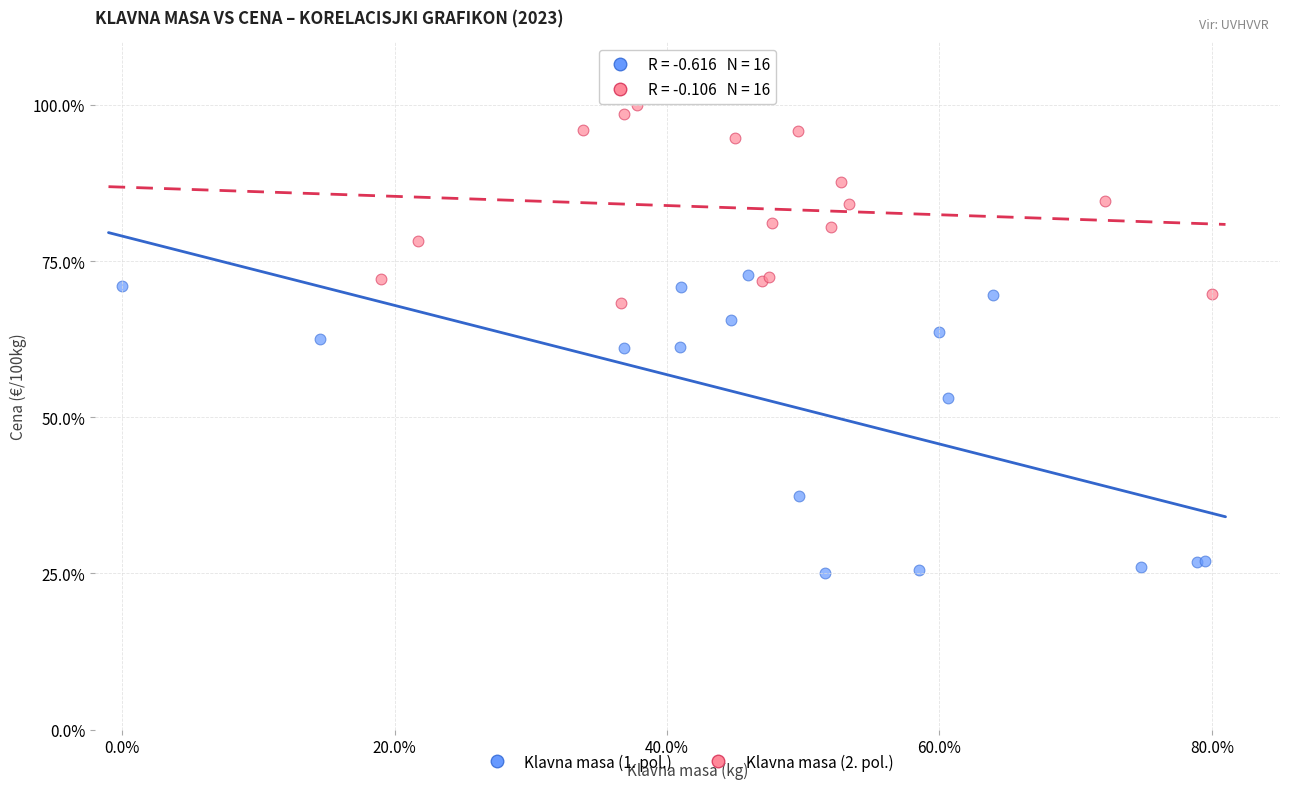

Which series contains the highest Y value?

Klavna masa (2. pol.)